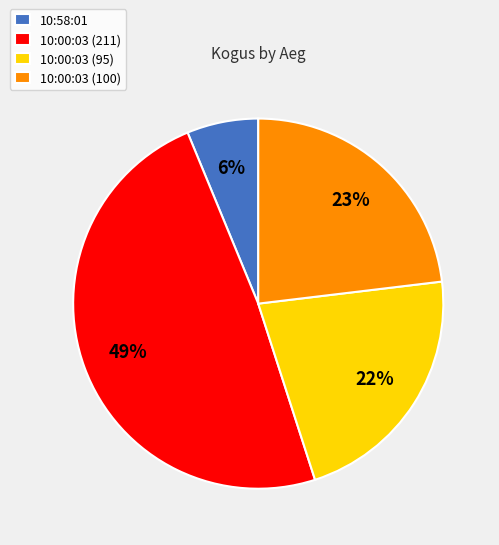

How many segments does this pie chart have?

4